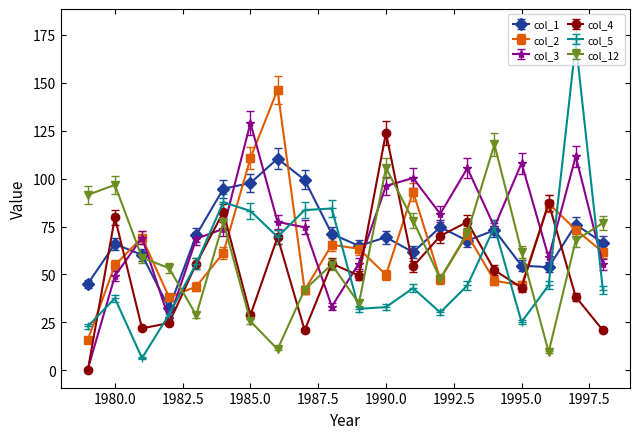

What is the greatest value displayed?

170.9